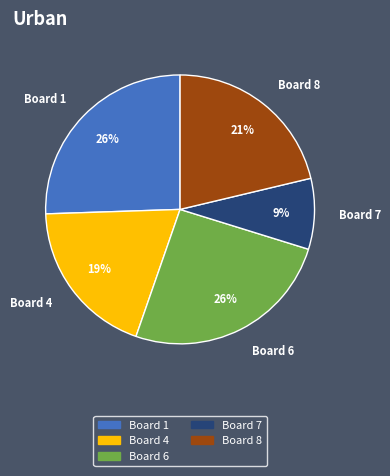

Do Board 7 and Board 4 together represent more than half of the pie?

No